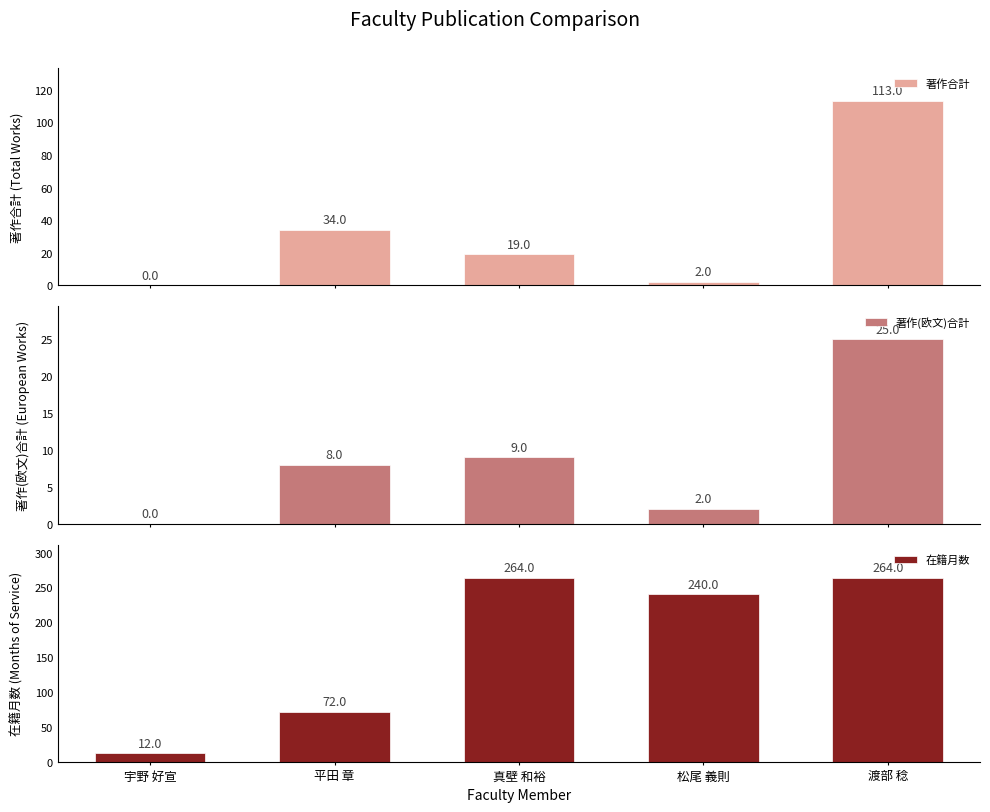

What is the value of the 著作合計 bar at the 3rd from the left?

19